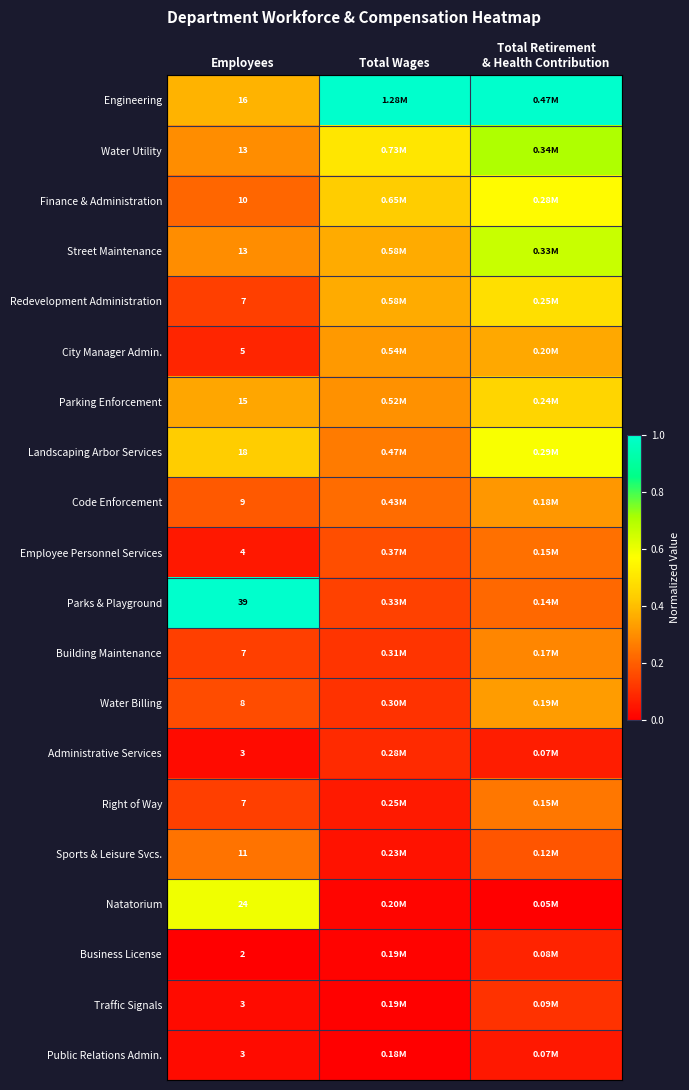

True or false: Sports & Leisure Svcs. has a value of 0.0 at Total Wages.

False